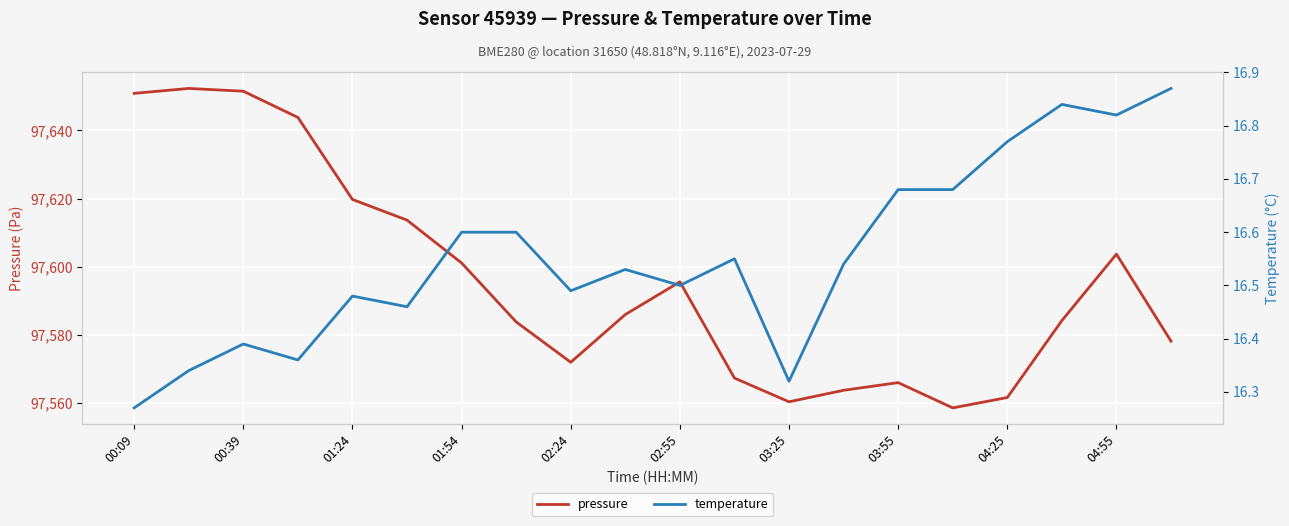

How many categories are shown in the chart?

20